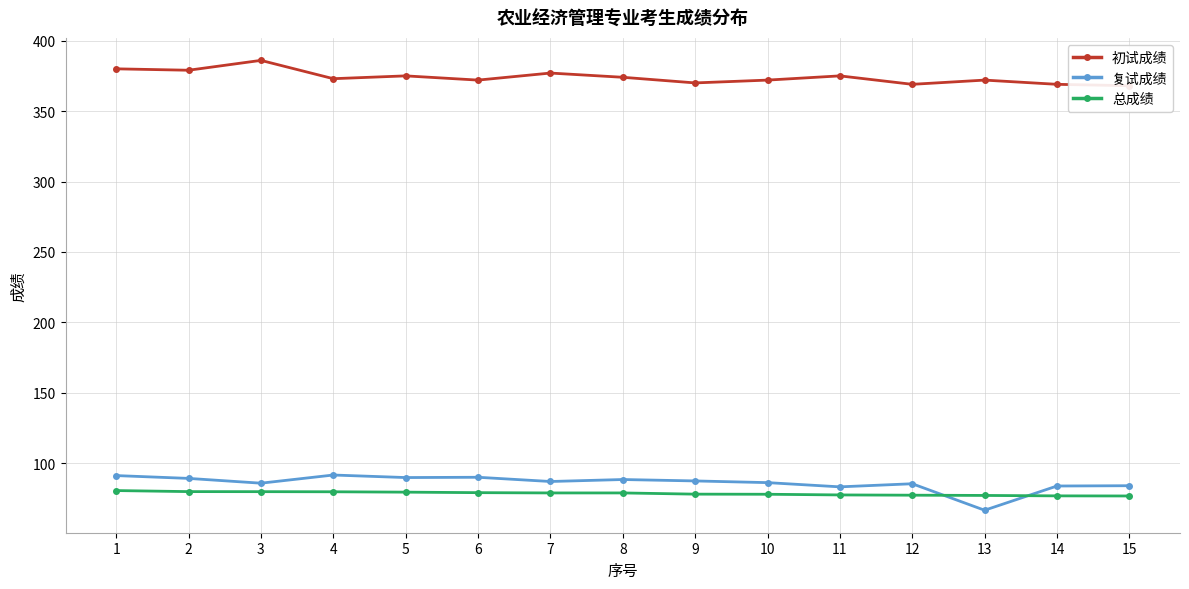

At how many categories does at least one series exceed 144?

15